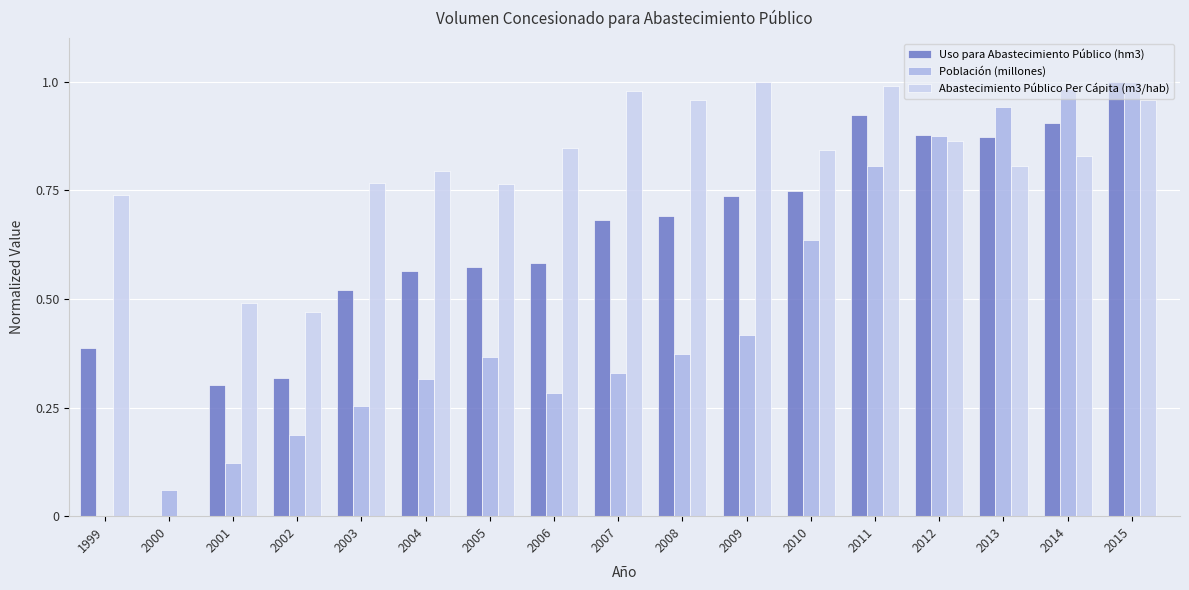

At which label is Uso para Abastecimiento Público (hm3) closest to 0?

2000